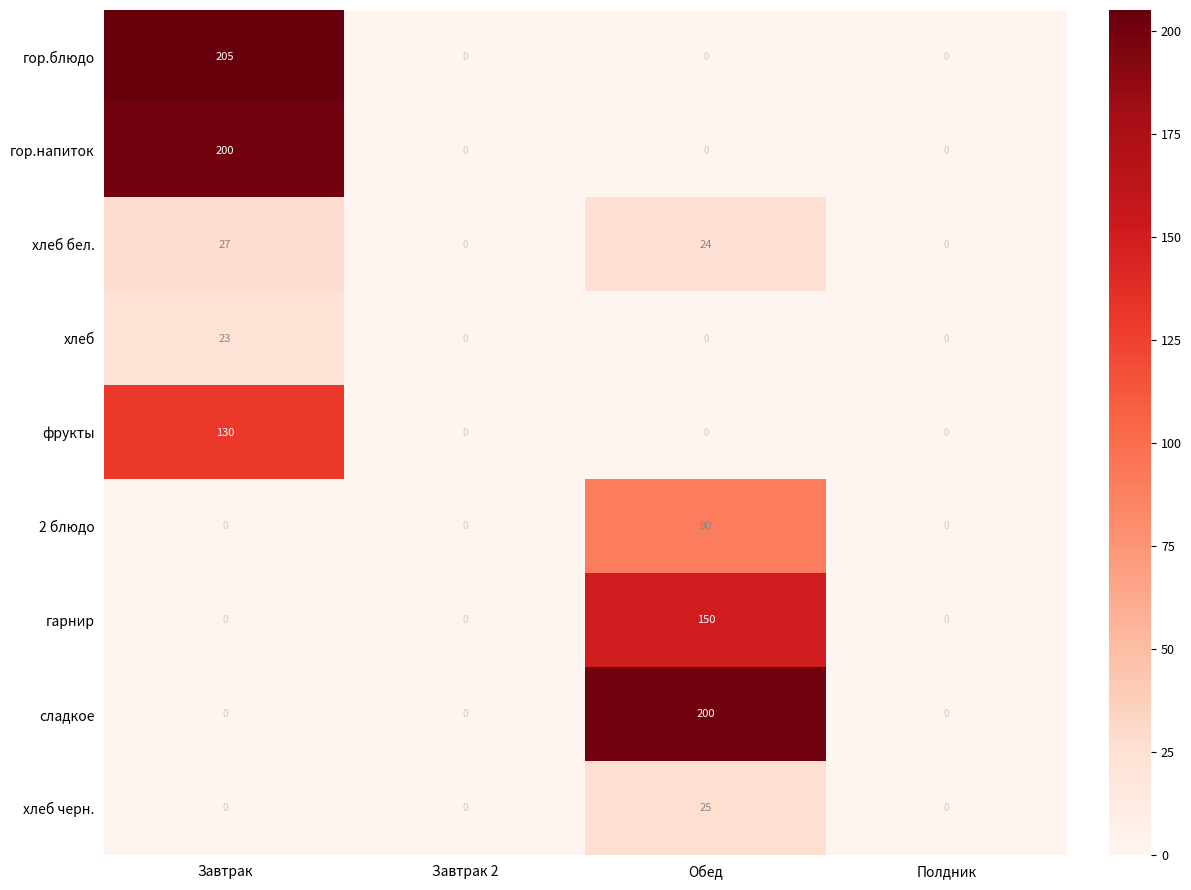

True or false: хлеб has a value of 23 at Завтрак.

True